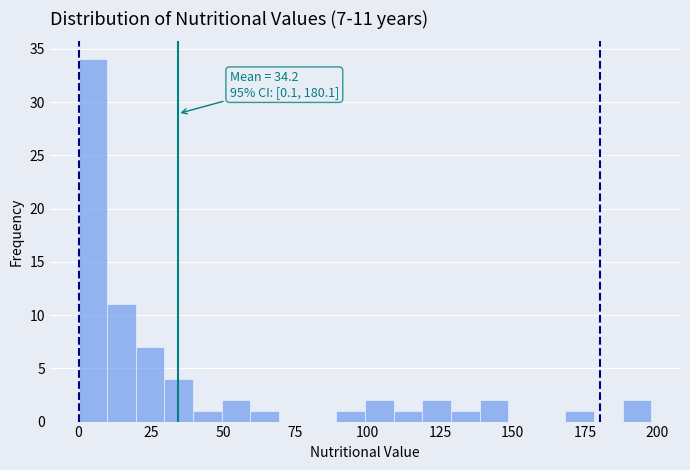

Around what value on the x-axis is the tallest bar? Give the approximate position of its centre, as read against the axis.

5